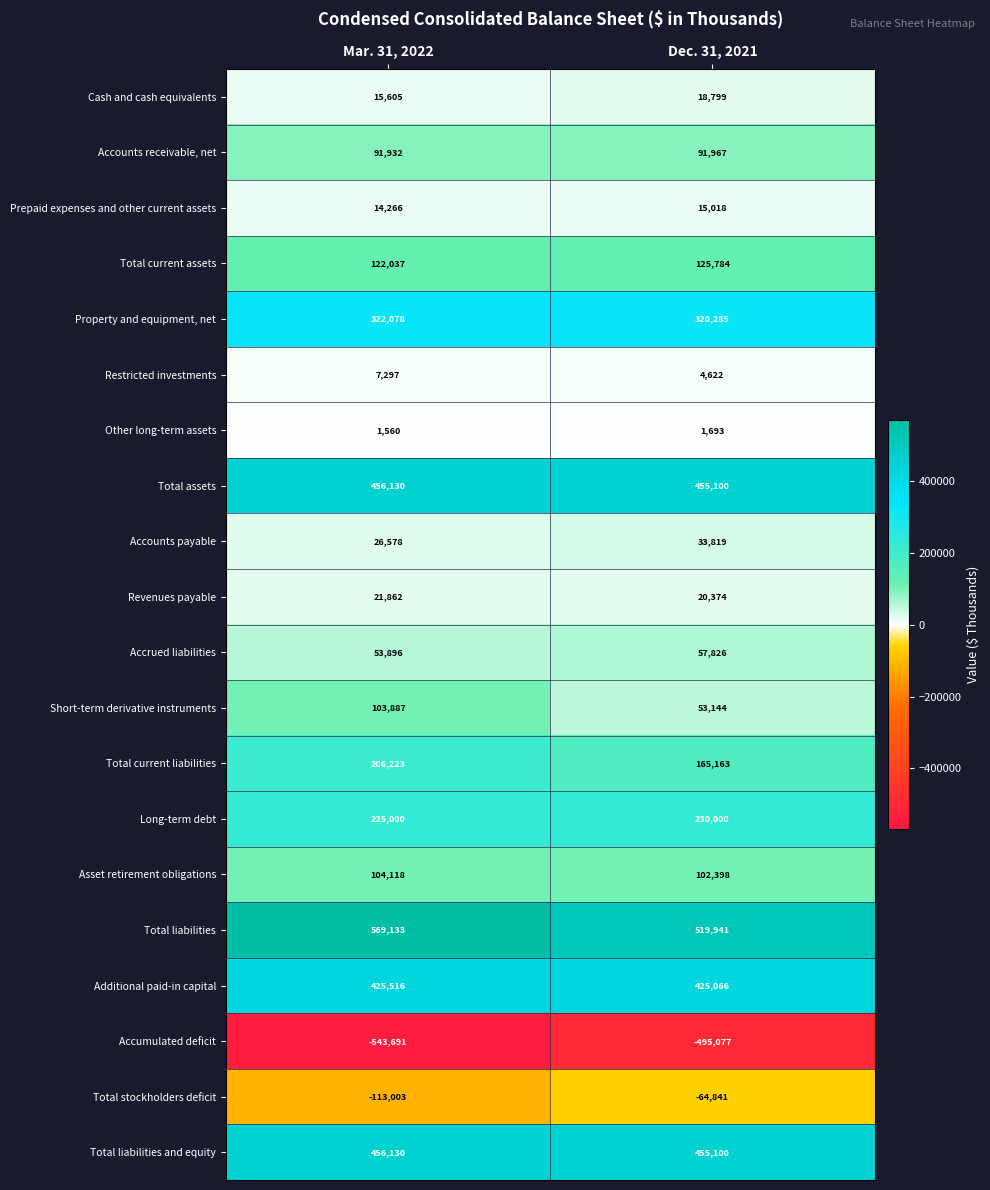

Which series has the widest spread of values?

Short-term derivative instruments